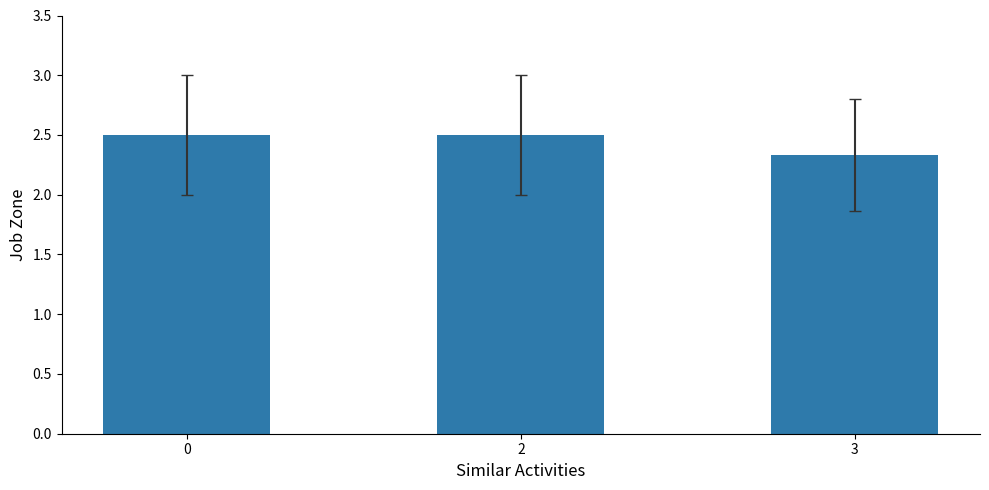

What is the smallest value displayed?

2.3